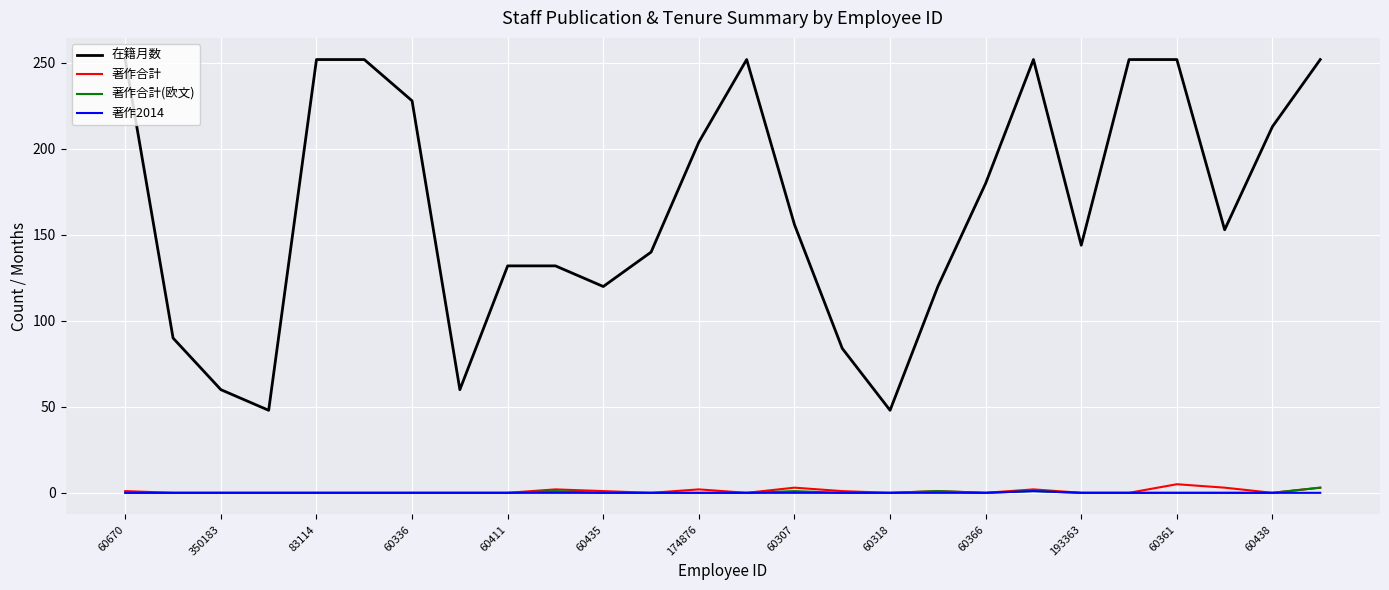

True or false: 著作合計 has more than 2 interior local peaks.

True